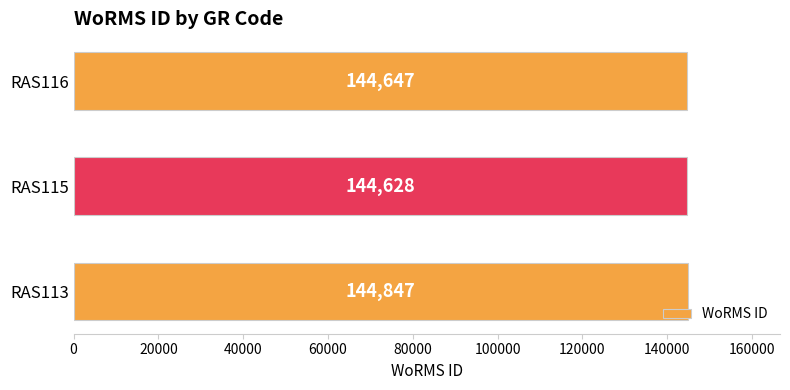

What is the average value?

144707